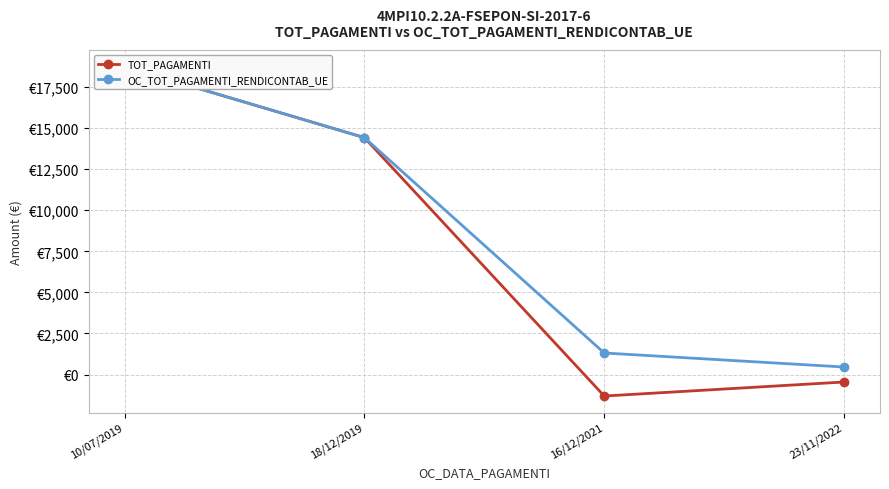

True or false: OC_TOT_PAGAMENTI_RENDICONTAB_UE has a value of 7003.4 at 18/12/2019.

False